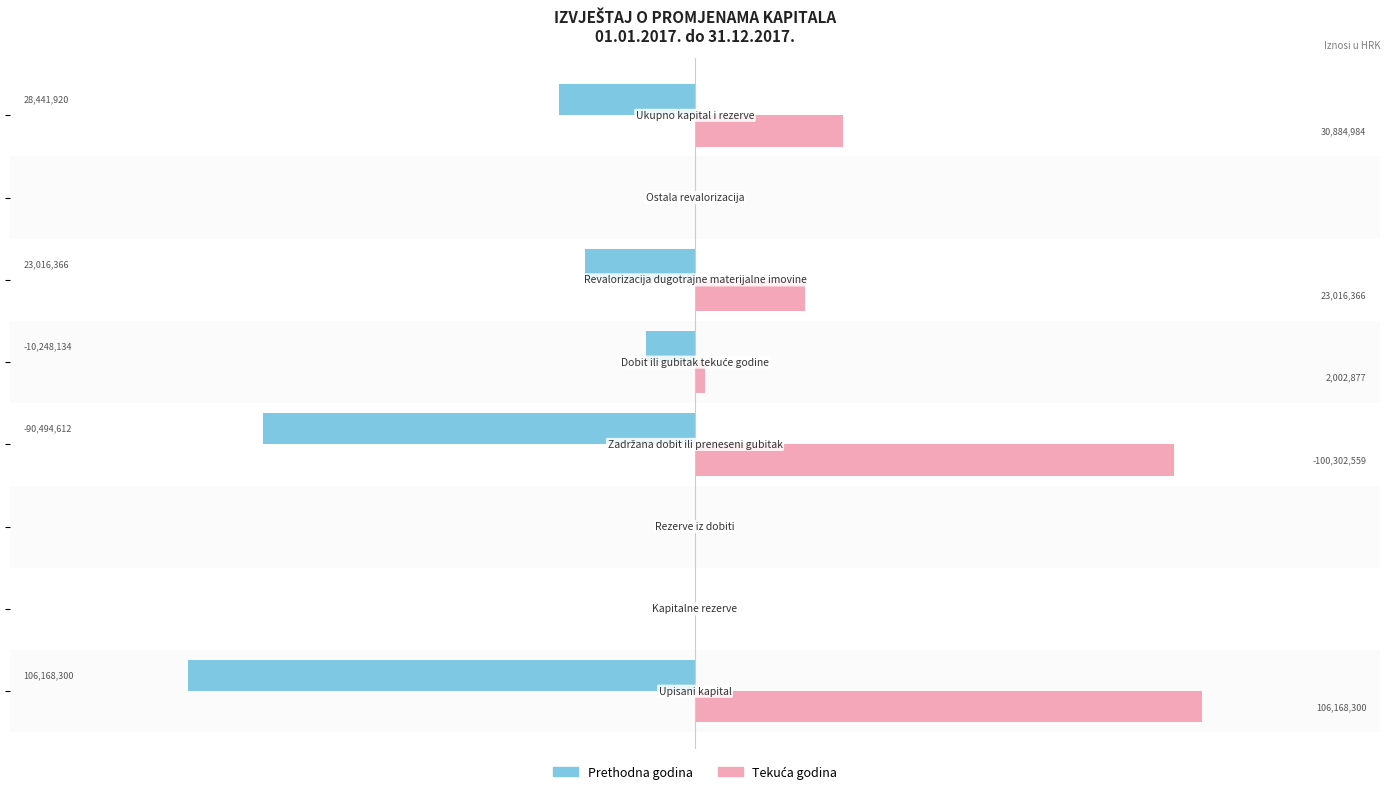

Reading left to right, extract all data points from this chart.

Prethodna godina: -106168300.0	0.0	0.0	-90494612.0	-10248134.0	-23016366.4	0.0	-28441920.4
Tekuća godina: 106168300.0	0.0	0.0	100302559.0	2002877.0	23016366.4	0.0	30884984.4